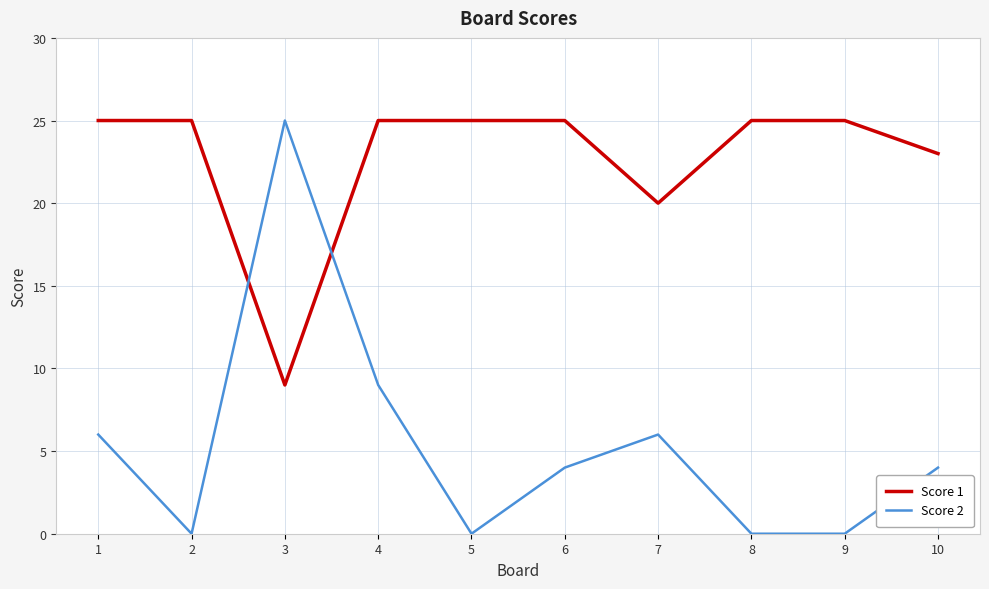

Rank the series at 6 from highest to lowest value.

Score 1, Score 2